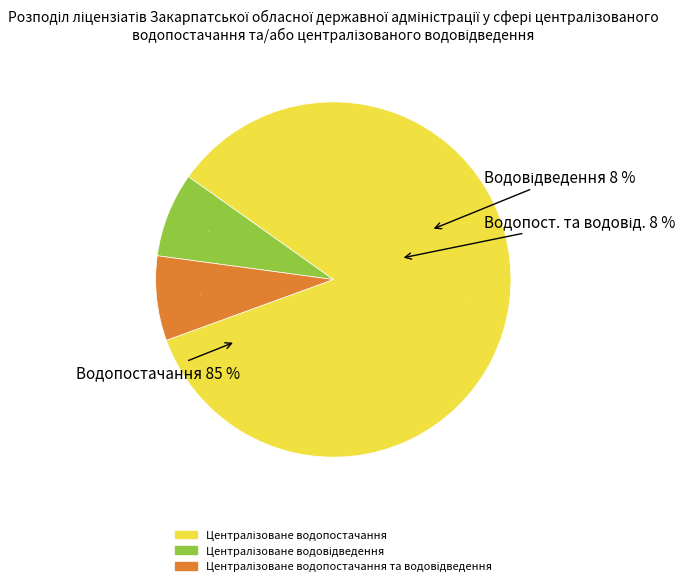

Does Централізоване водовідведення account for over 50% of the chart?

No